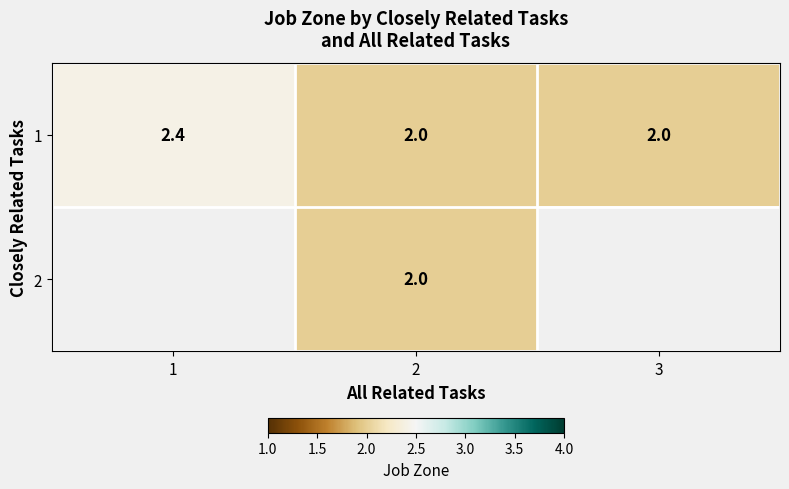

What is the total value across all series at 2?

4.0